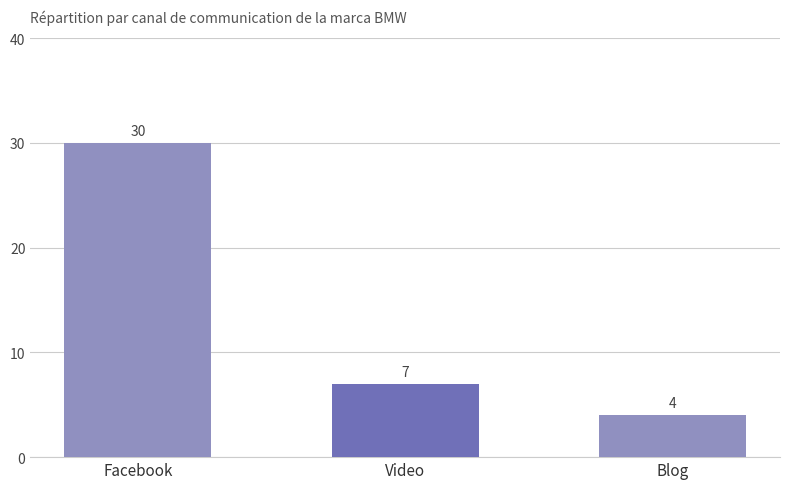

What is the approximate value at Facebook?

30